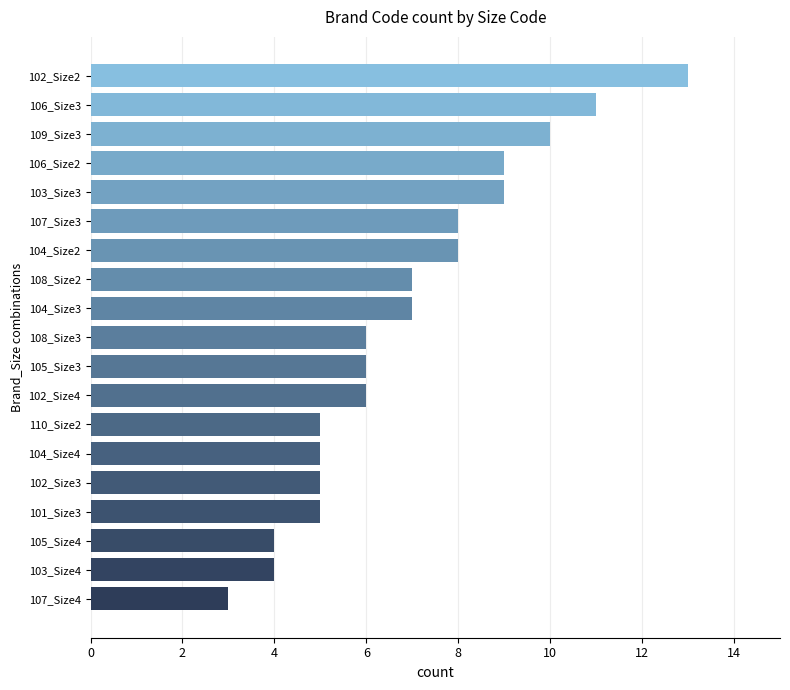

True or false: the data shows 8 at 107_Size3.

True